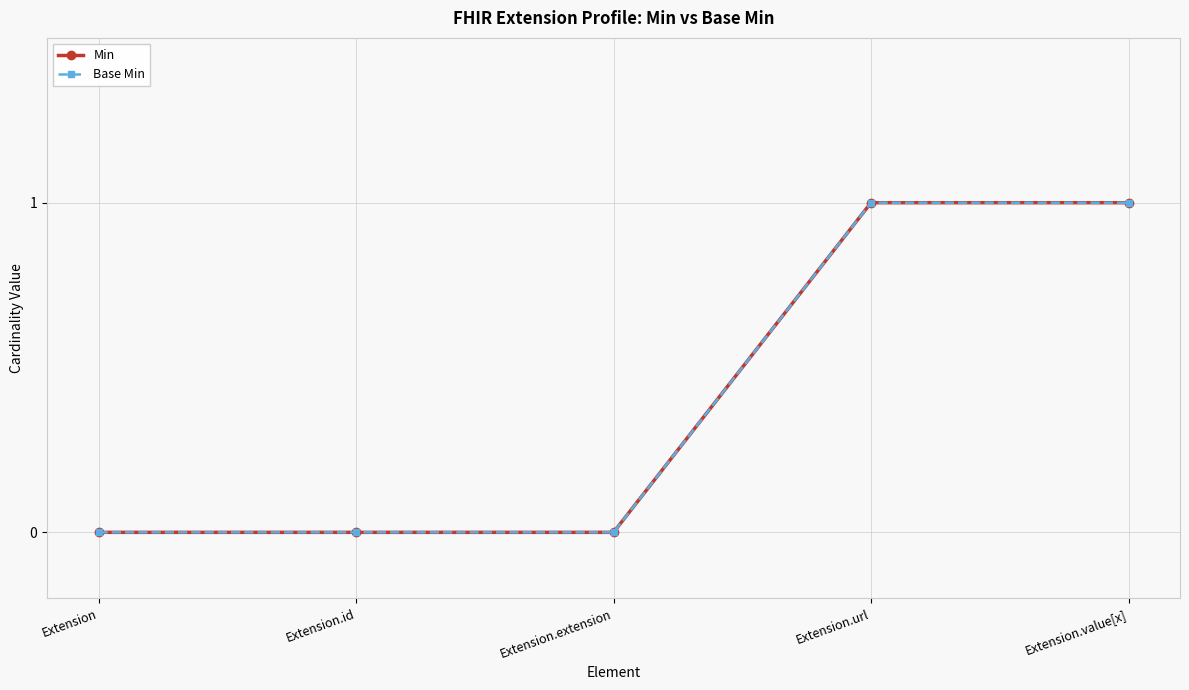

What is the label of the 2nd point from the right?

Extension.url